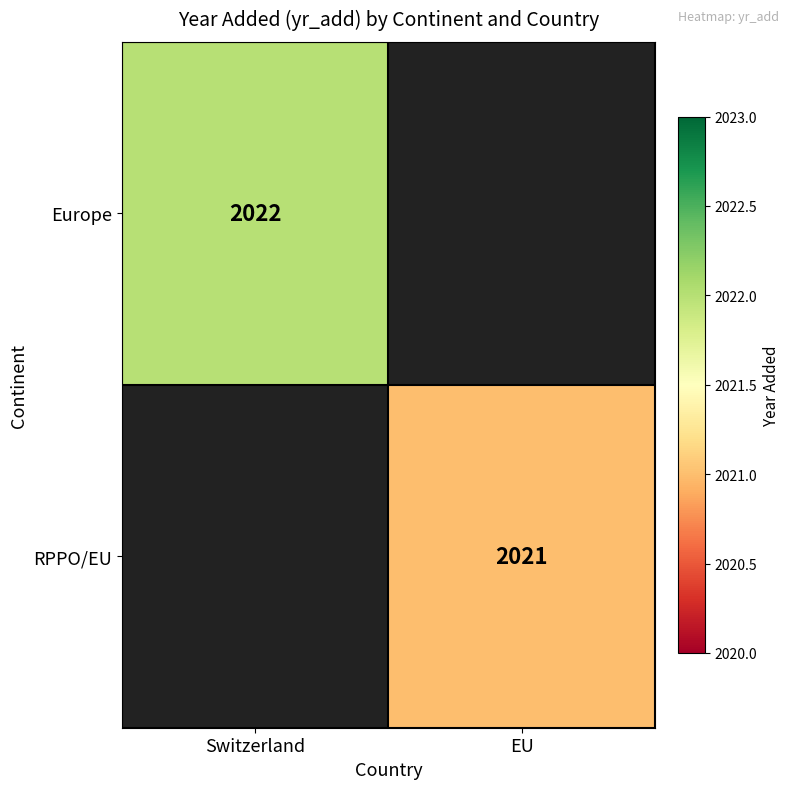

The value of Europe at Switzerland is 612. True or false?

False